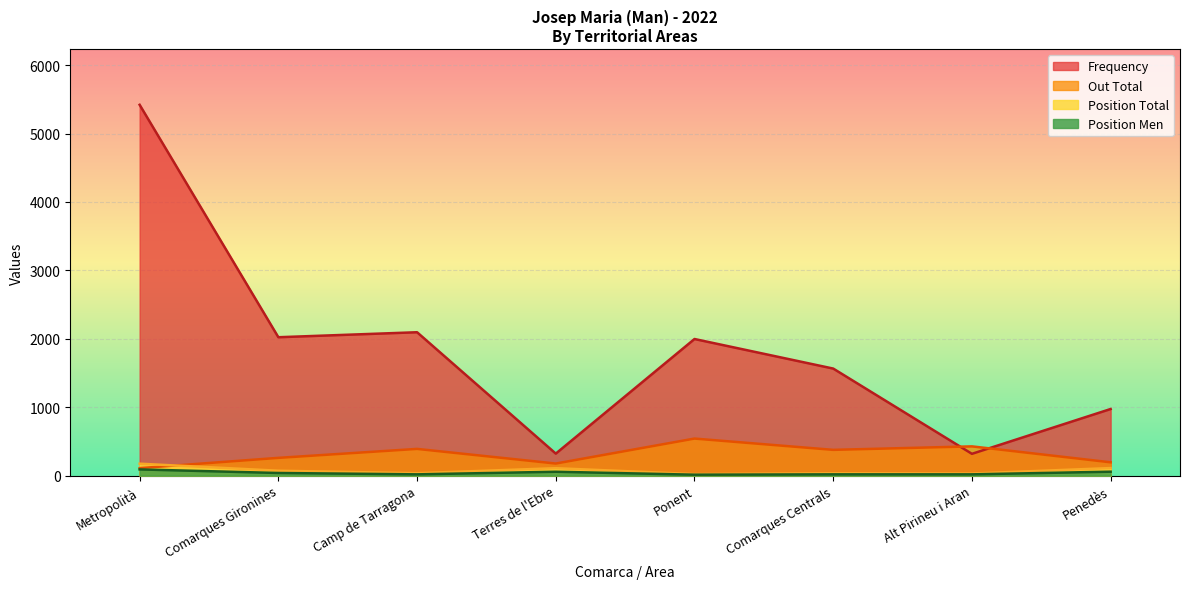

Which has a higher value, Camp de Tarragona or Penedès?

Camp de Tarragona